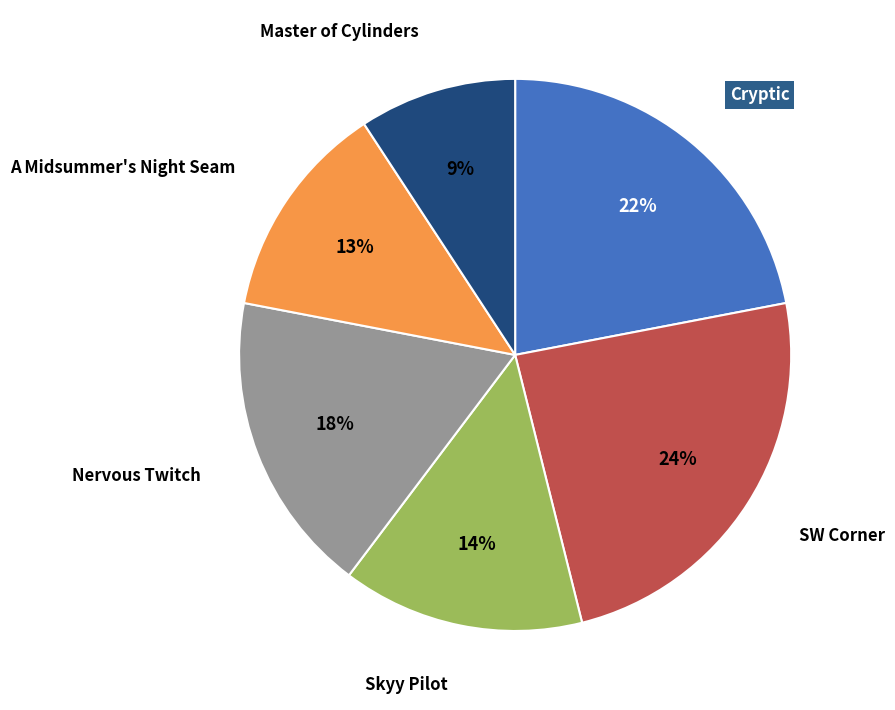

Is there any slice that represents more than half of the pie?

No